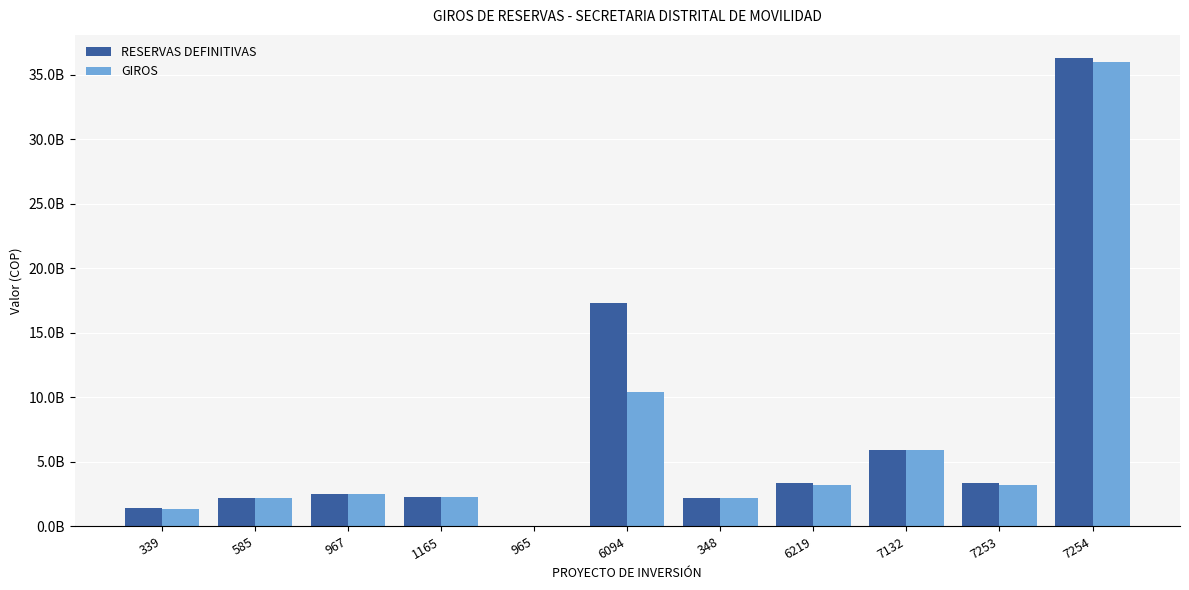

What is the spread (max minus min) of values at 339?

75078803